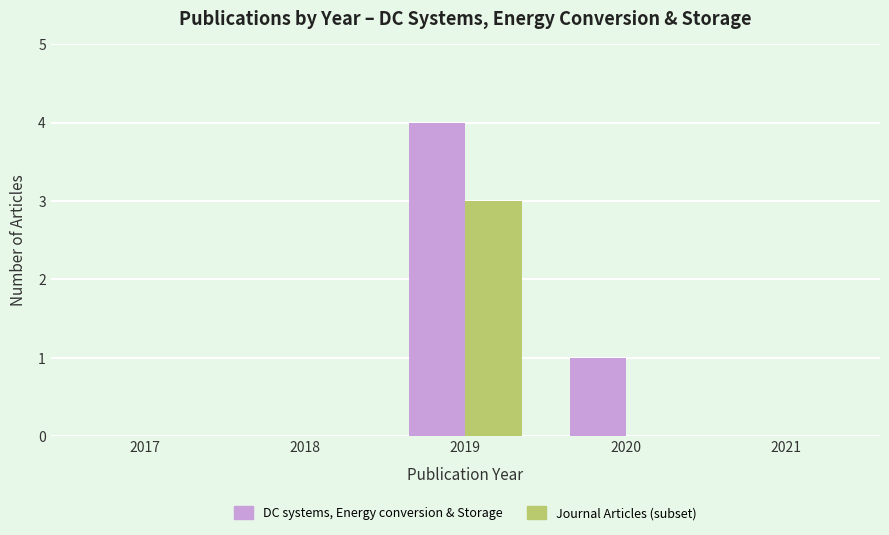

What are all the series names shown in the legend?

DC systems, Energy conversion & Storage, Journal Articles (subset)